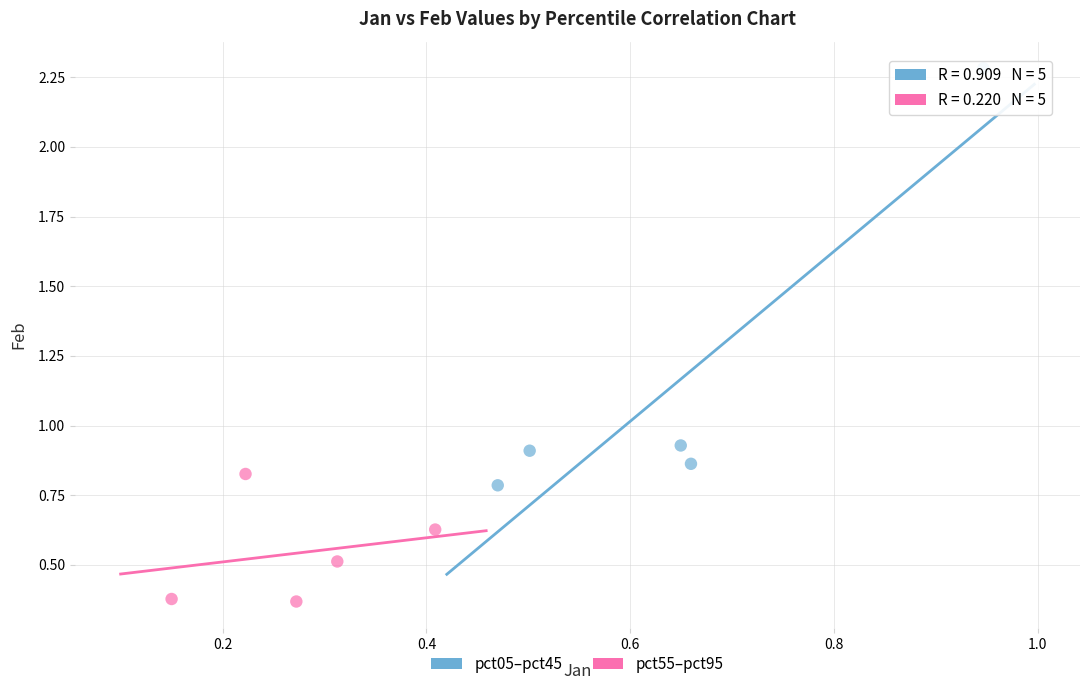

Which series reaches the maximum Y coordinate?

pct05–pct45